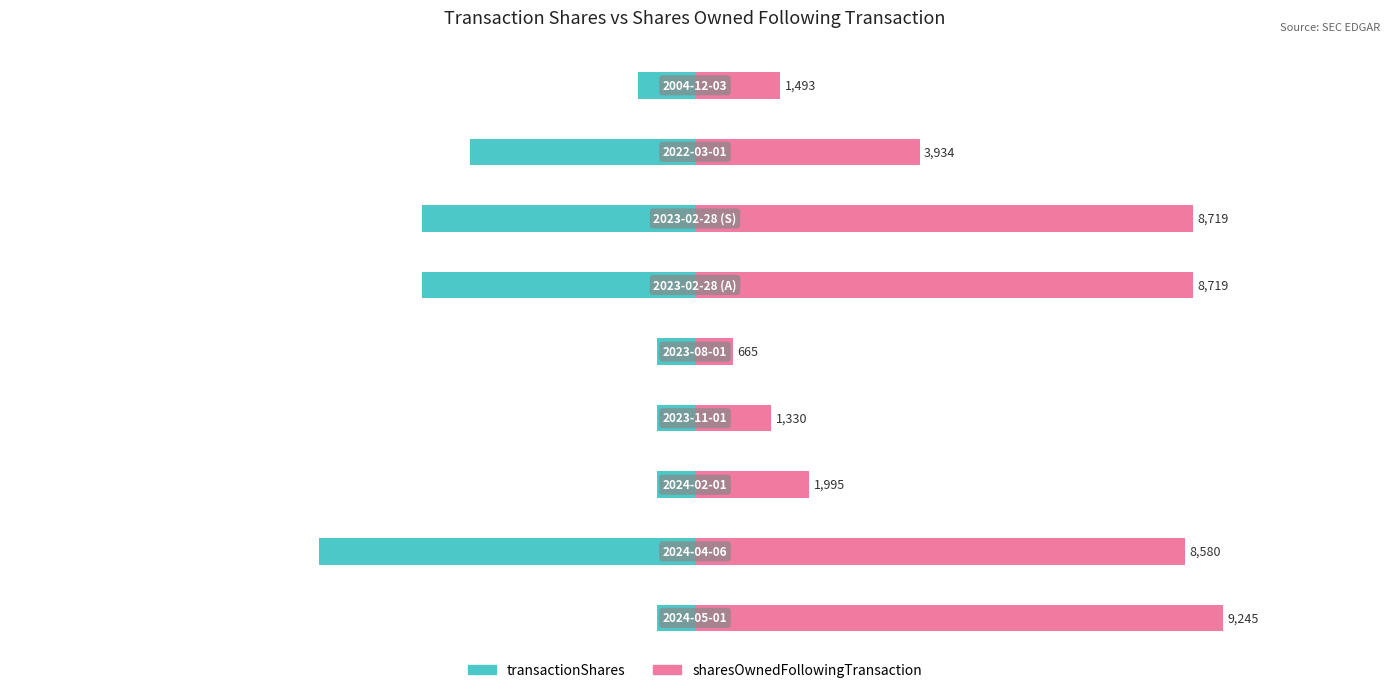

List the series in order of their peak value, lowest first.

transactionShares, sharesOwnedFollowingTransaction